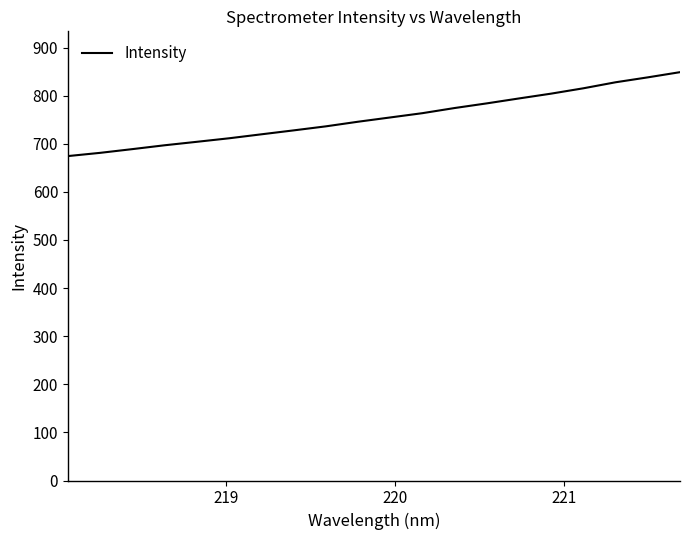

What is the difference between the maximum and minimum values?

174.4